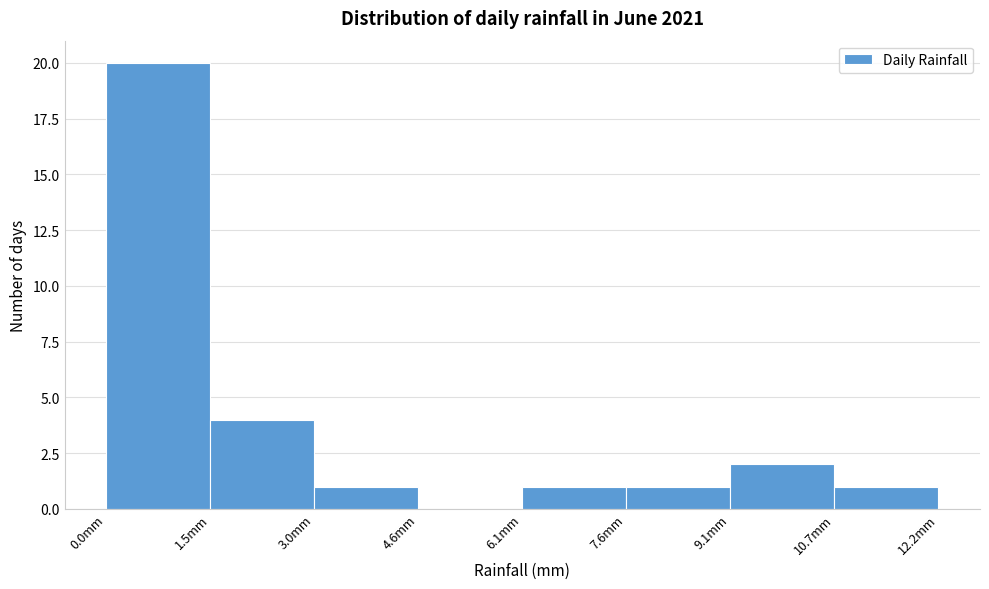

What is the height of the bar covering 0.0 to 1.6 on the x-axis? Neither the bar edges nor the heights are printed on the chart, so give them approximately, as read against the axes.

20